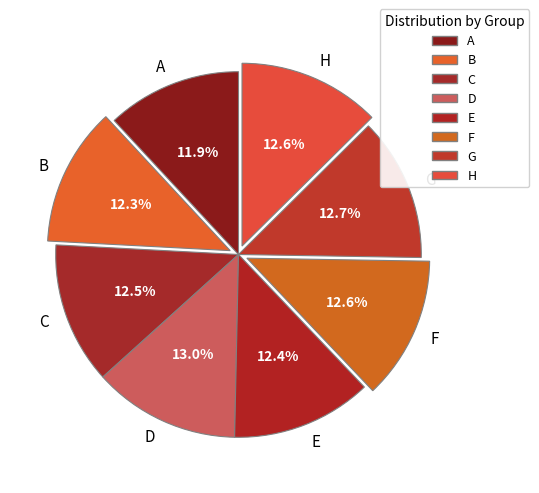

How many slices are in this pie chart?

8